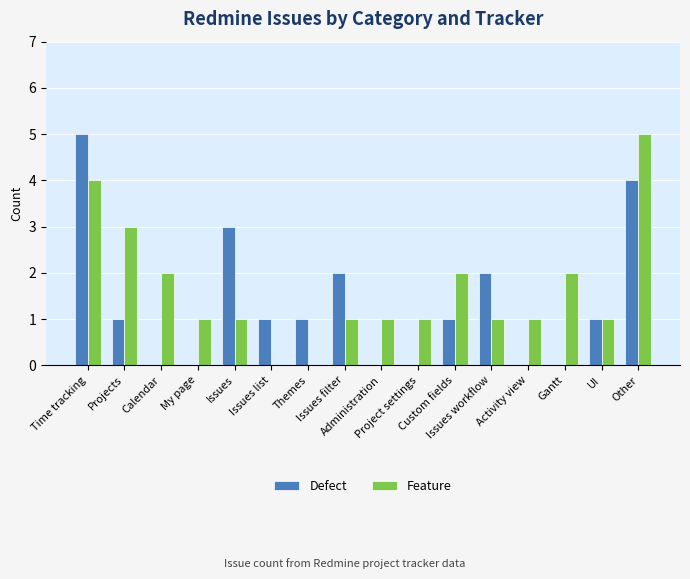

What is the sum of all Feature values?

26